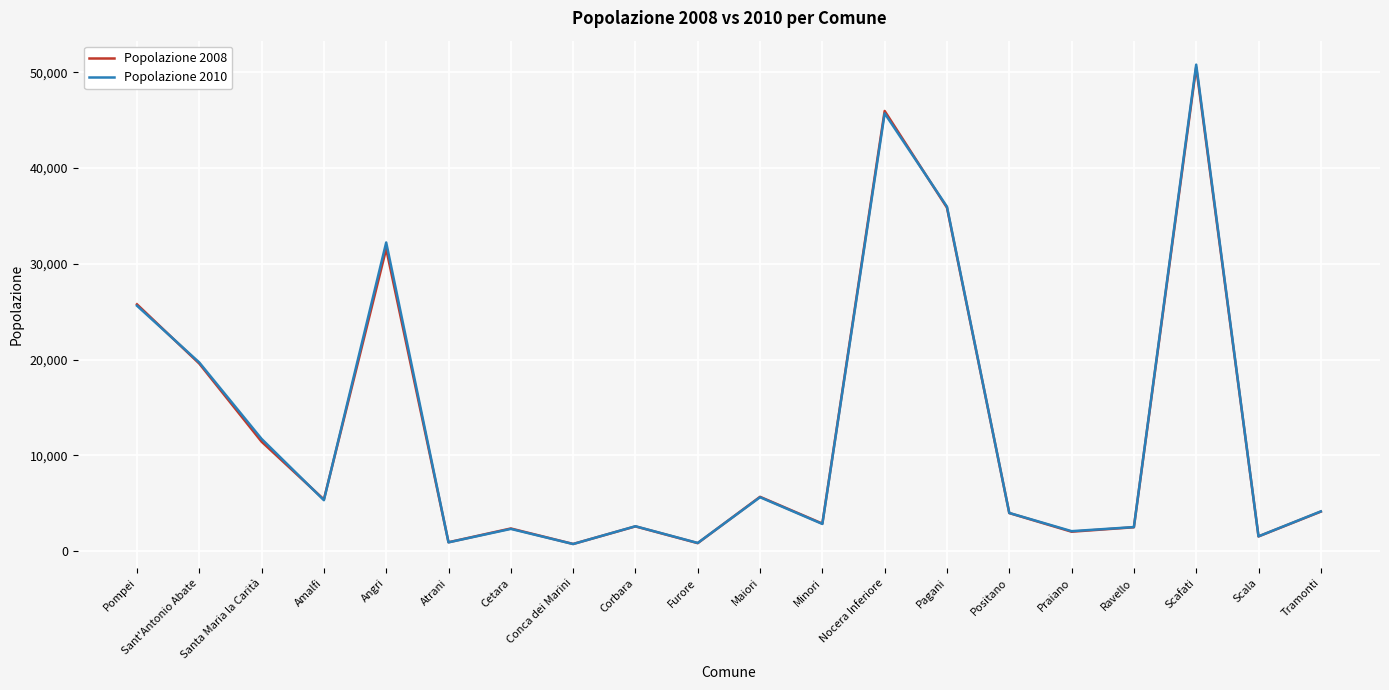

At how many categories does at least one series exceed 31936?

4